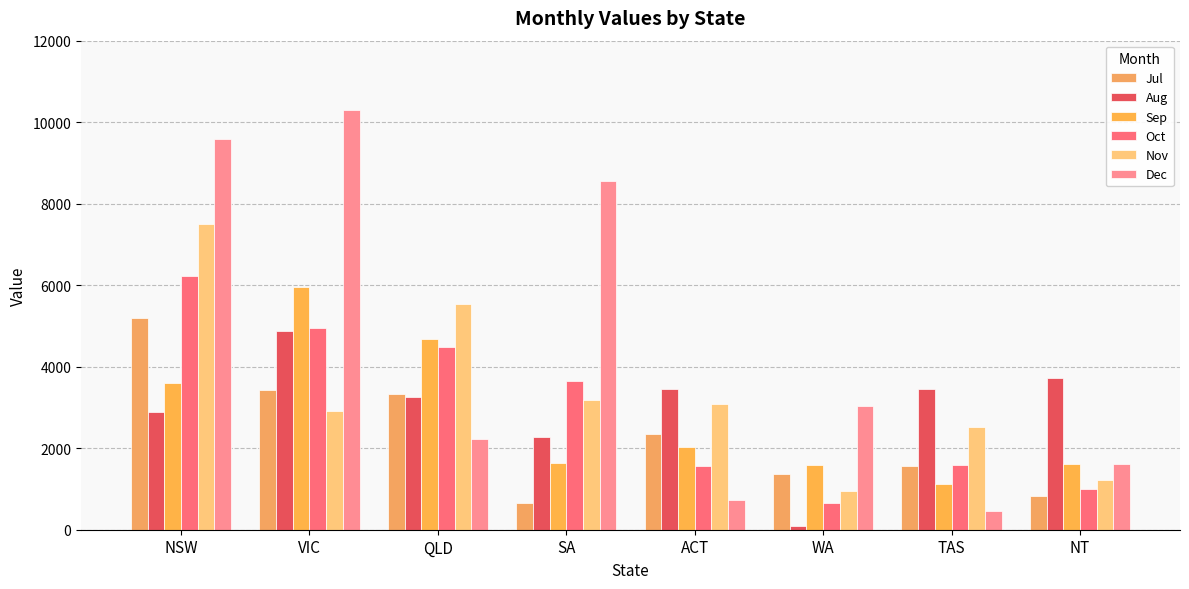

Is it true that Dec equals 2642 at NT?

False